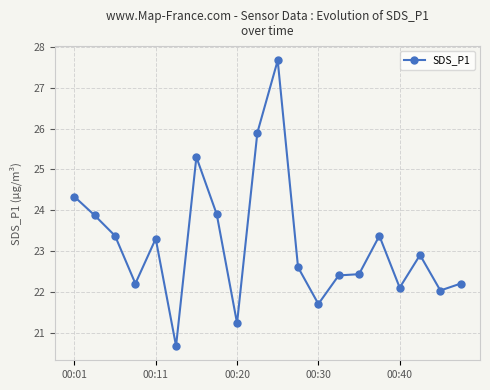

What is the average value?

23.2